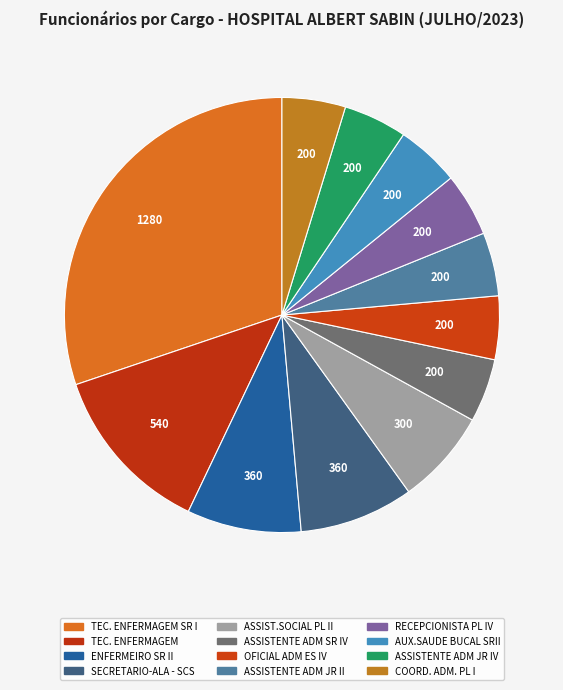

How many slices are in this pie chart?

12